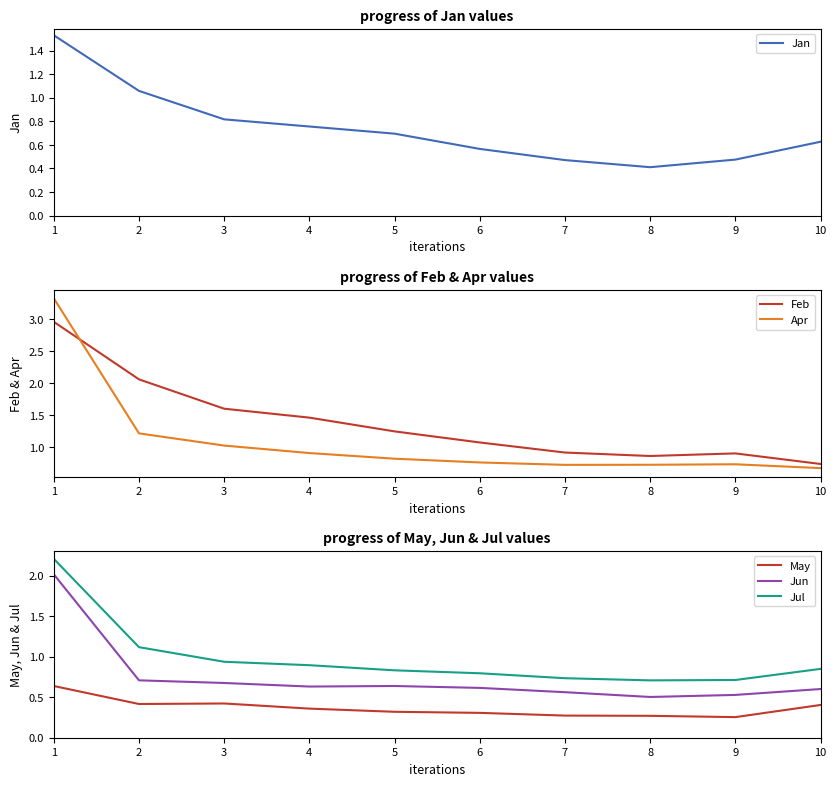

Which has a higher value, 10 or 3?

3